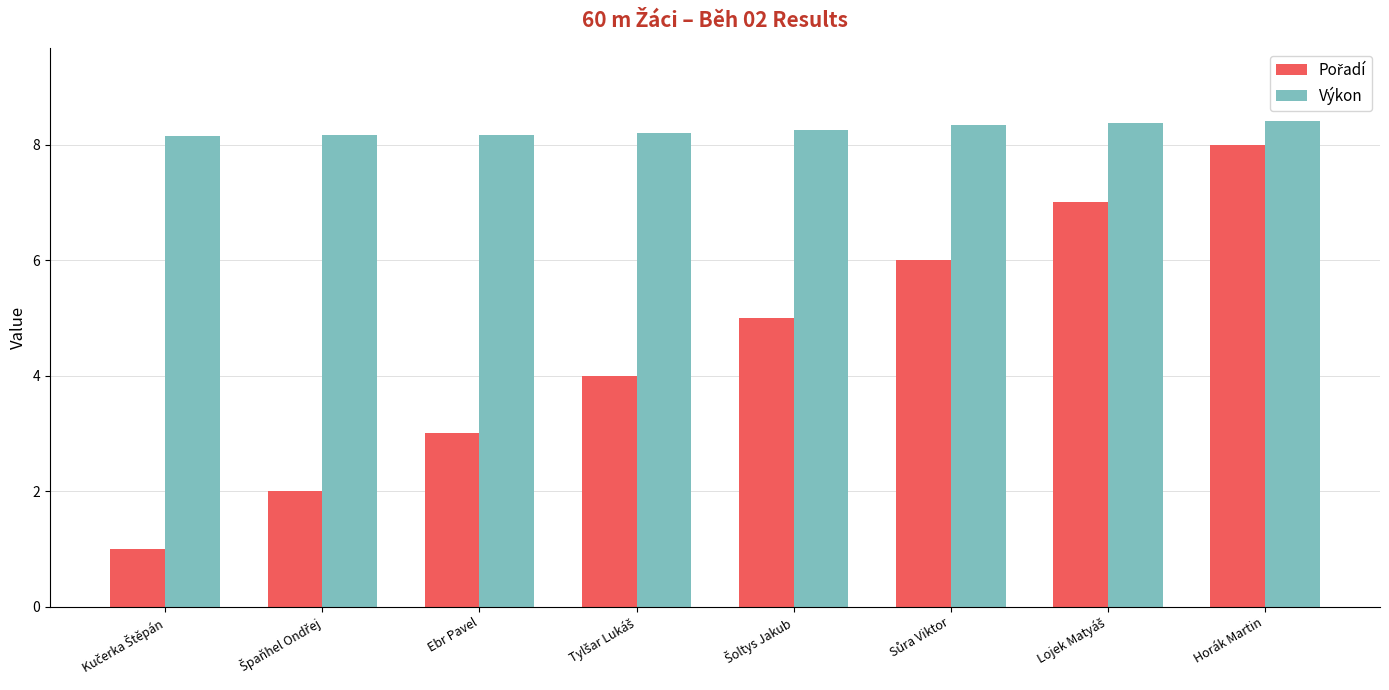

At which category is the sum across all series the highest?

Horák Martin